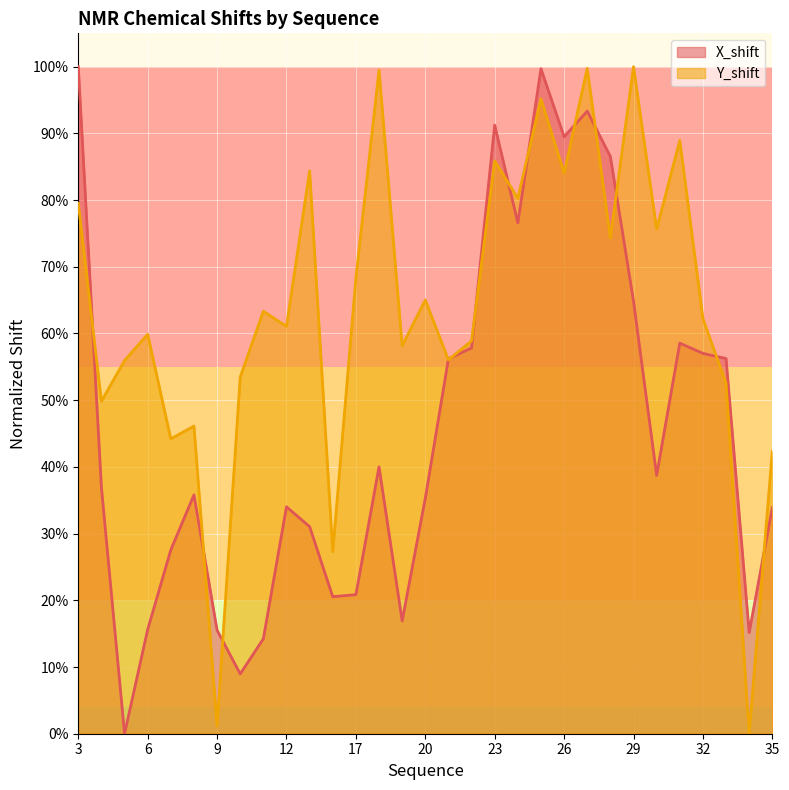

Rank the categories by Y_shift value from highest to lowest.

29, 27, 18, 25, 31, 23, 15, 26, 24, 3, 30, 28, 17, 20, 11, 32, 12, 6, 22, 19, 21, 5, 10, 33, 4, 8, 7, 35, 16, 9, 34